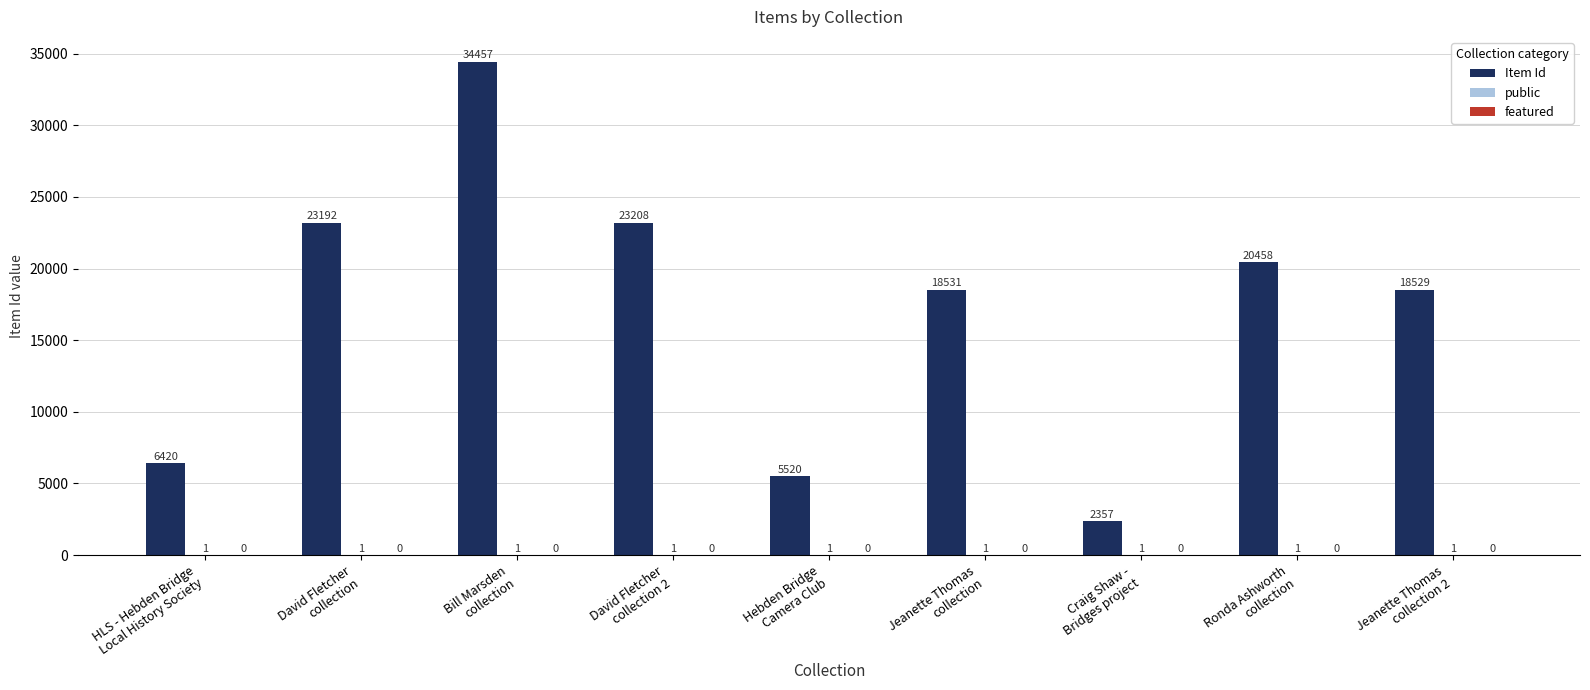

What is the sum of all Item Id values?

152672